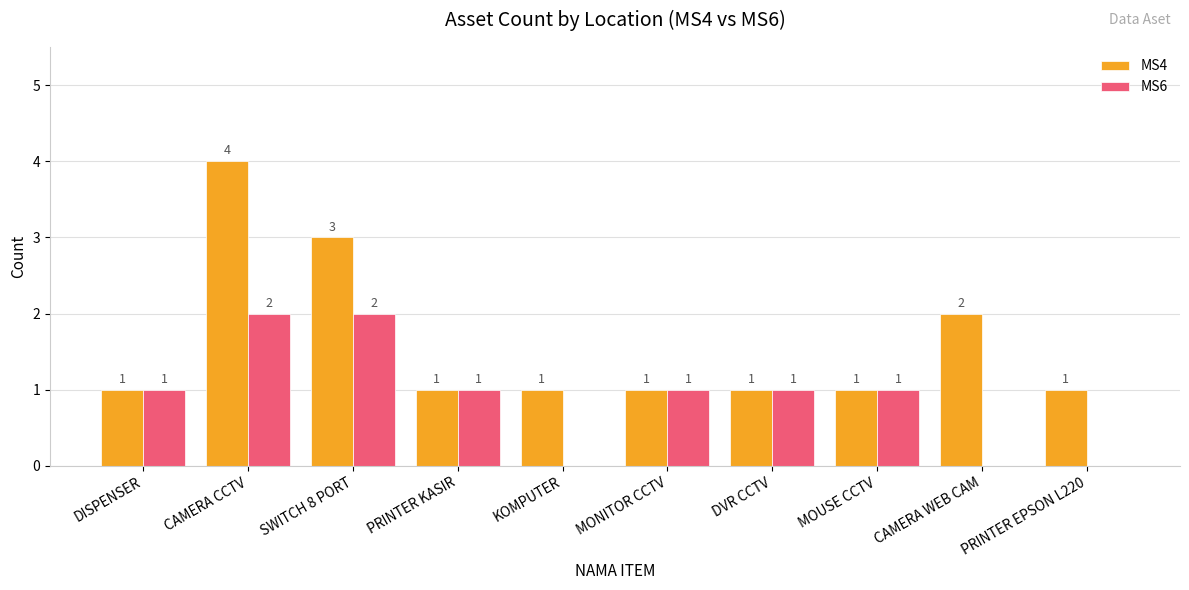

What is the maximum value for MS6?

2